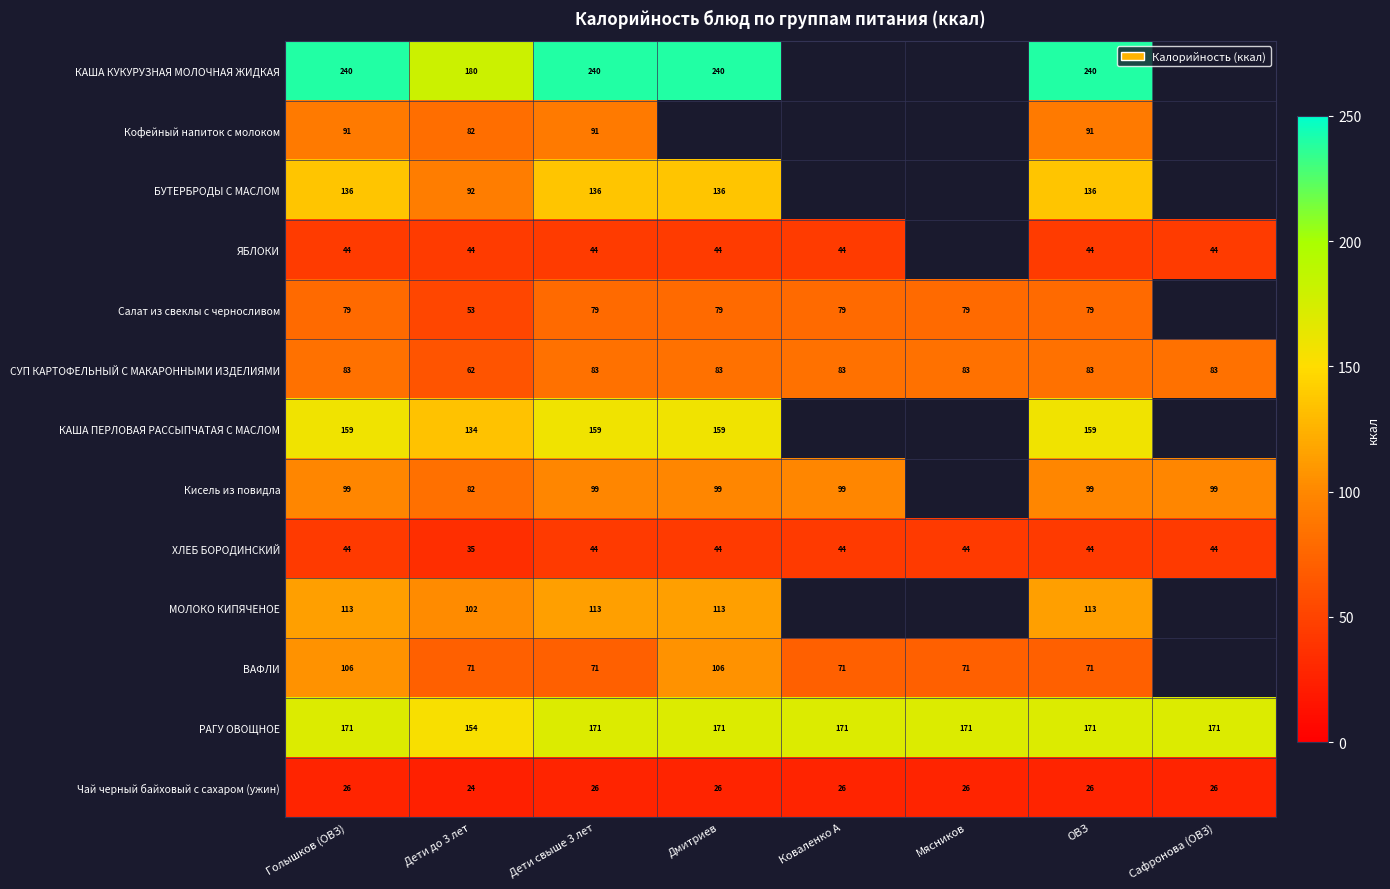

True or false: Салат из свеклы с черносливом has a value of 109.0 at Голышков (ОВЗ).

False